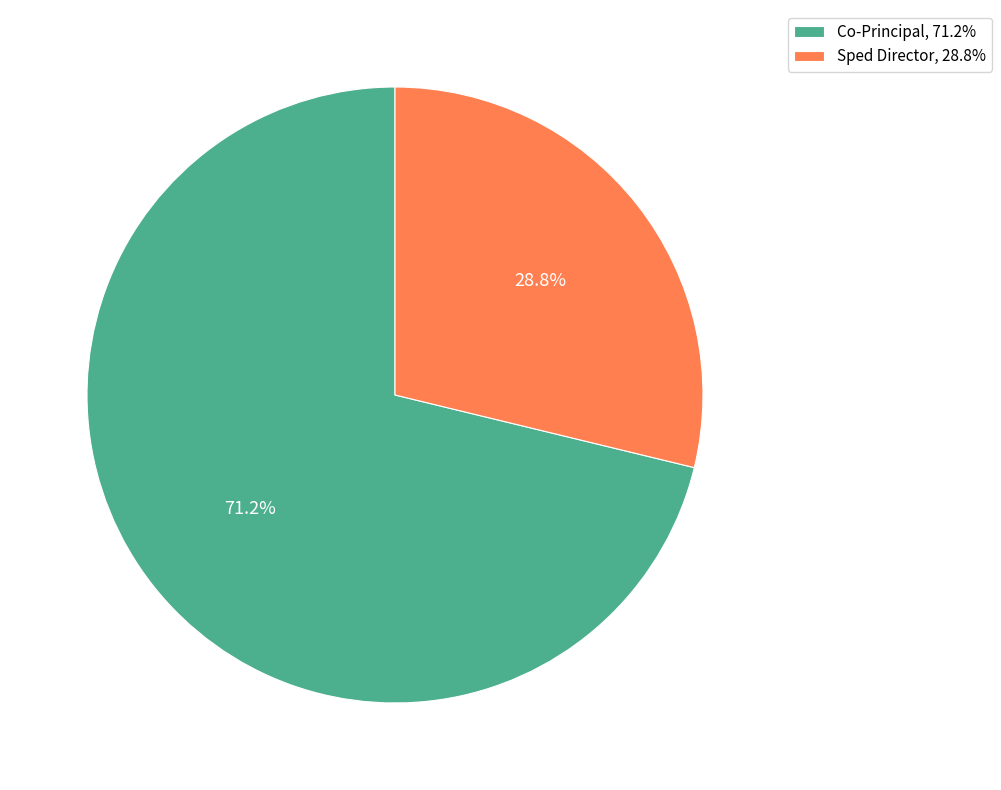

Do Sped Director and Co-Principal together represent more than half of the pie?

Yes